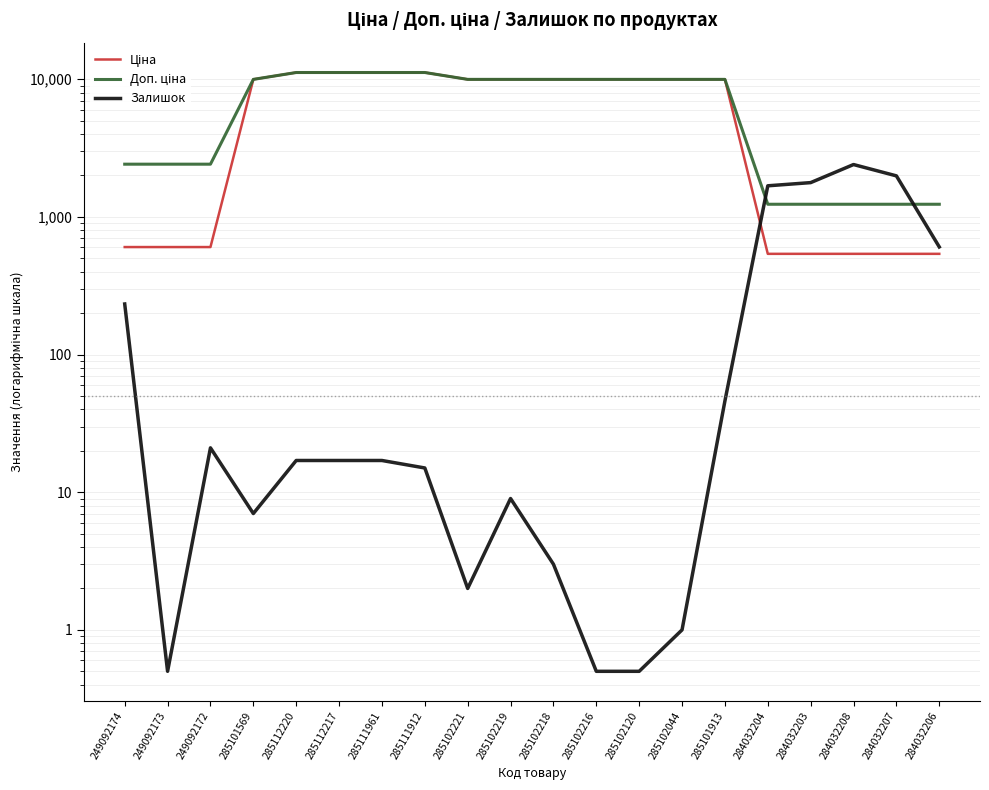

What is the difference between the second highest and second lowest values in the Доп. ціна series?

9952.8